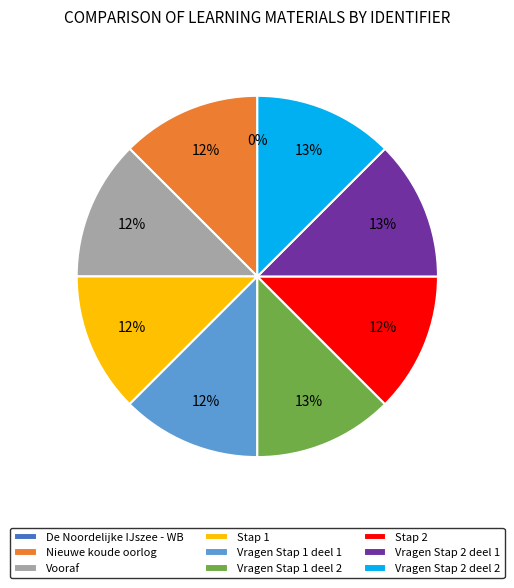

Is there a majority slice in this chart?

No